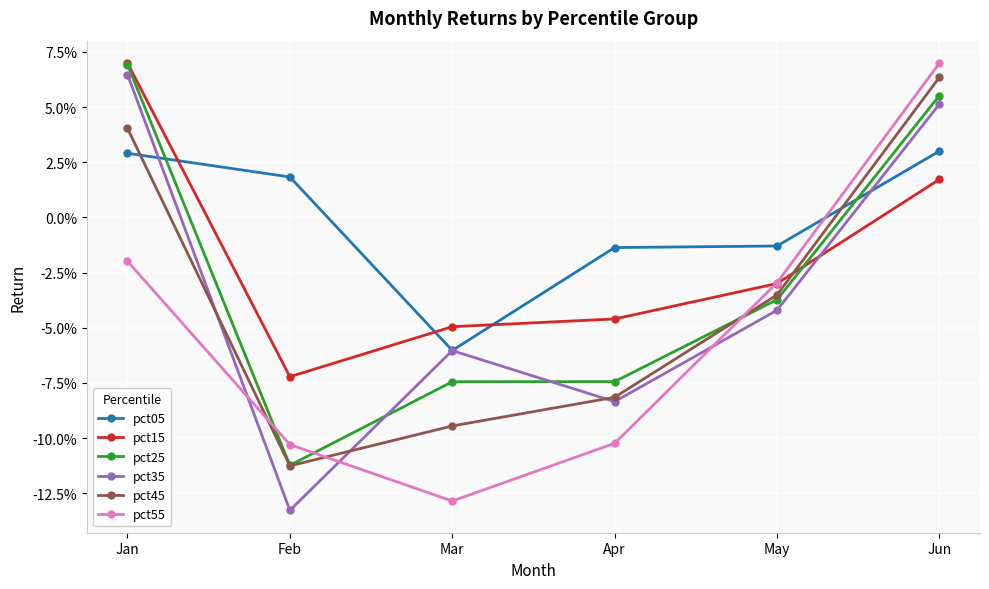

Is this an area chart (filled region under the line)?

No